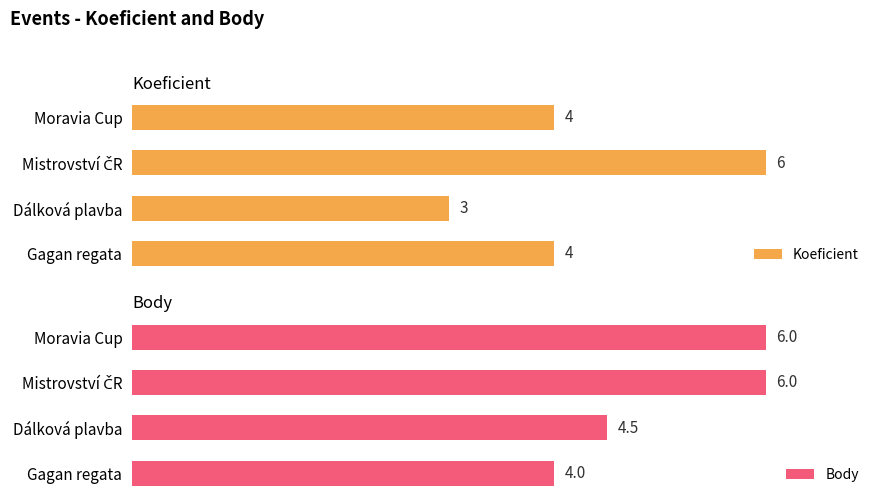

Reading right to left, list all the values displayed in this chart.

Koeficient: 4.0	3.0	6.0	4.0
Body: 4.0	4.5	6.0	6.0